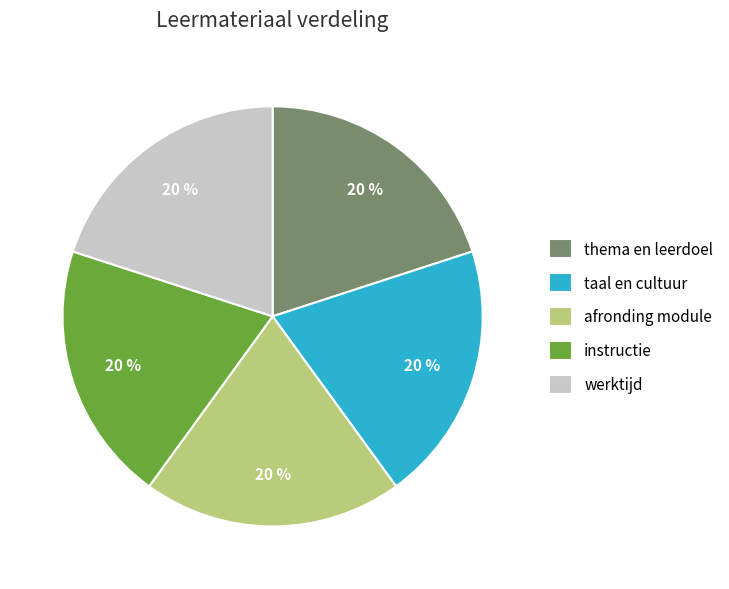

How many slices are in this pie chart?

5